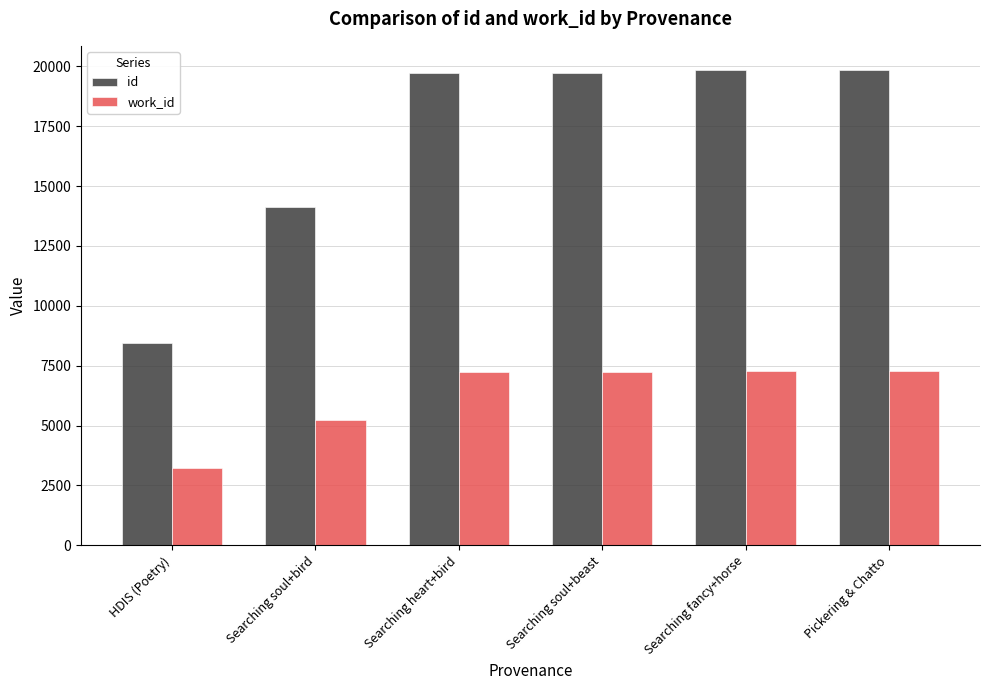

What is the difference between the work_id values at Searching heart+bird and Searching soul+bird?

1990